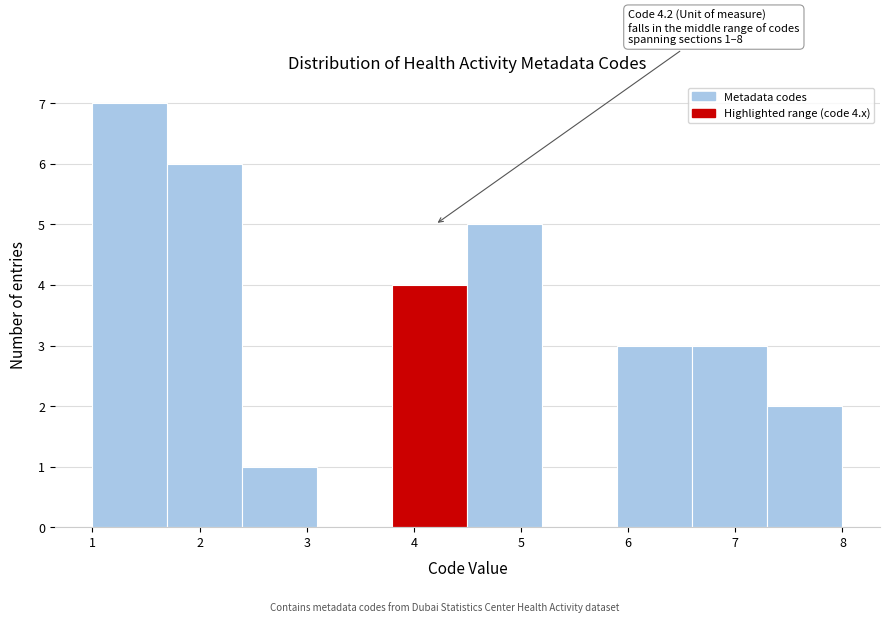

Over which range of the x-axis is the bar tallest?

1.0 to 1.7